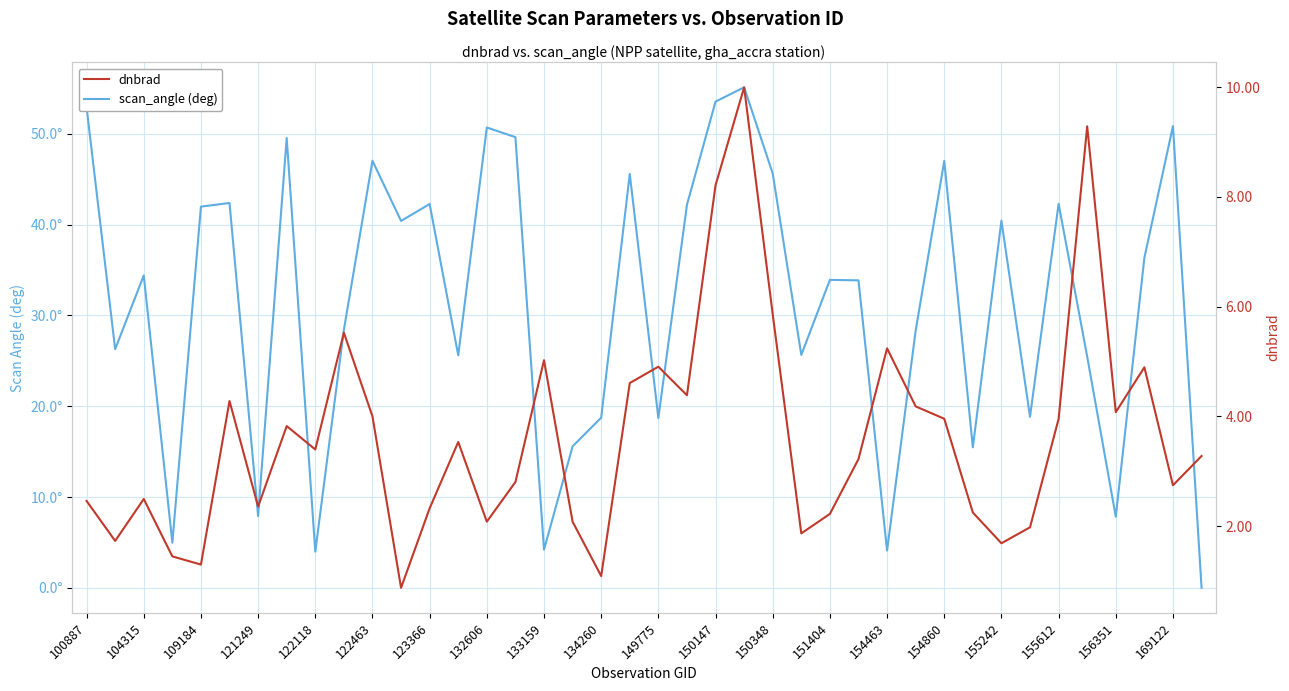

In dnbrad, how many points are higher than both neighbors (excluding endpoints)?

11